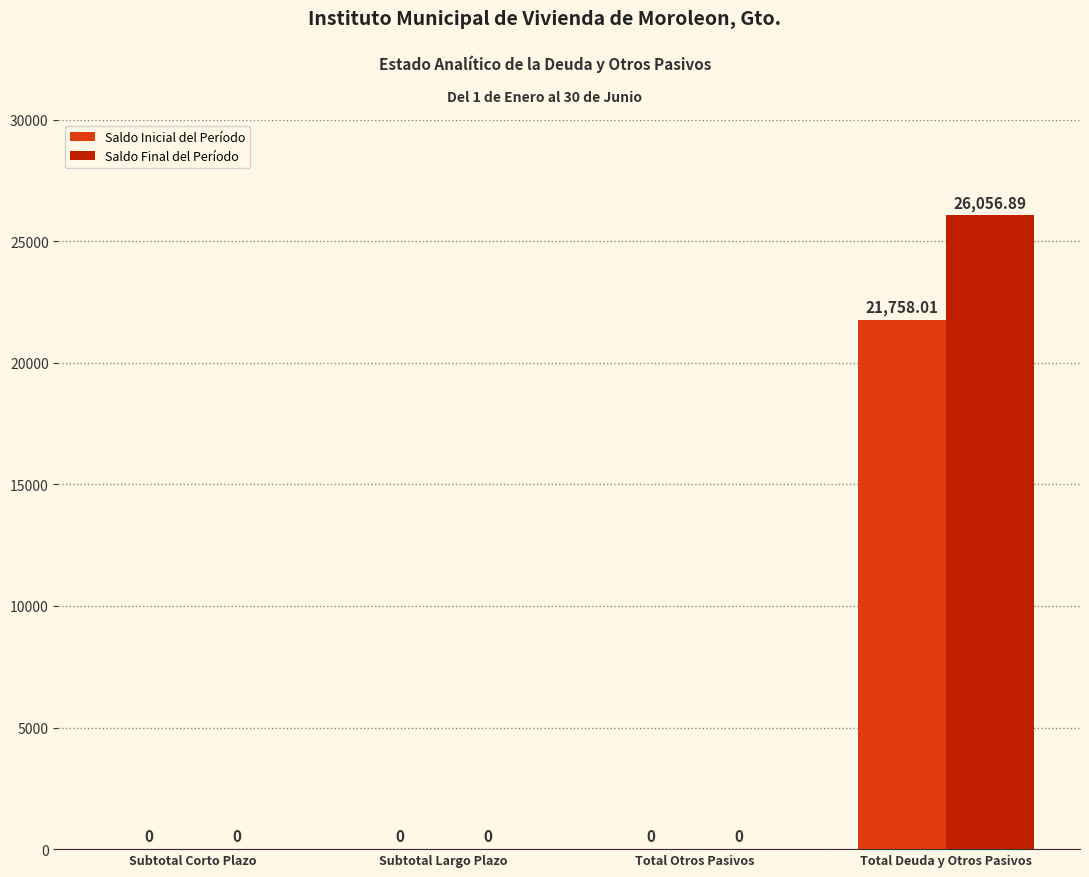

At which category is the sum across all series the highest?

Total Deuda y Otros Pasivos